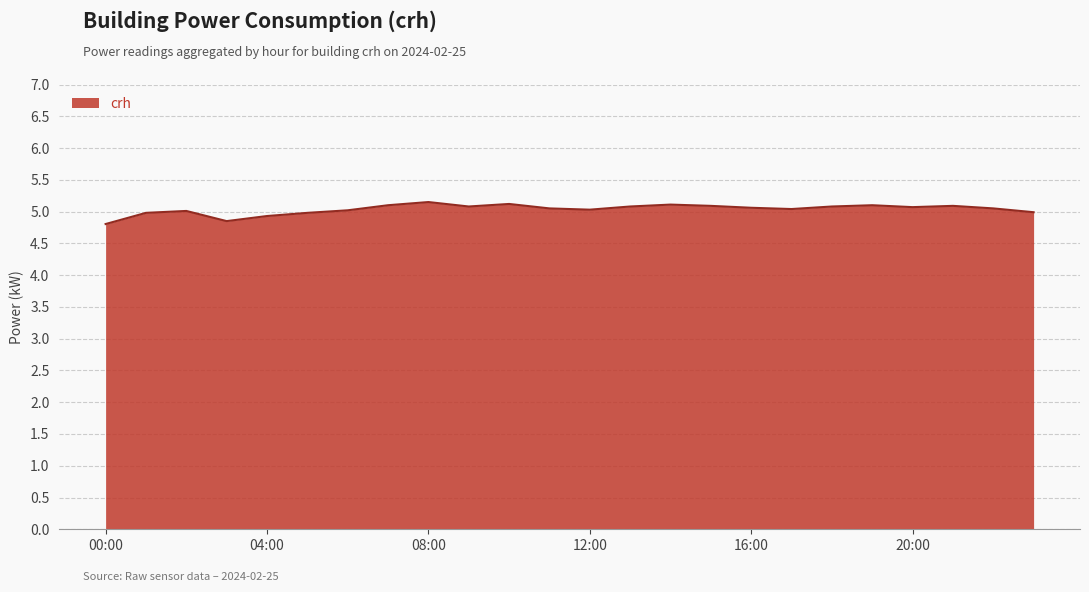

What is the smallest value displayed?

4.8